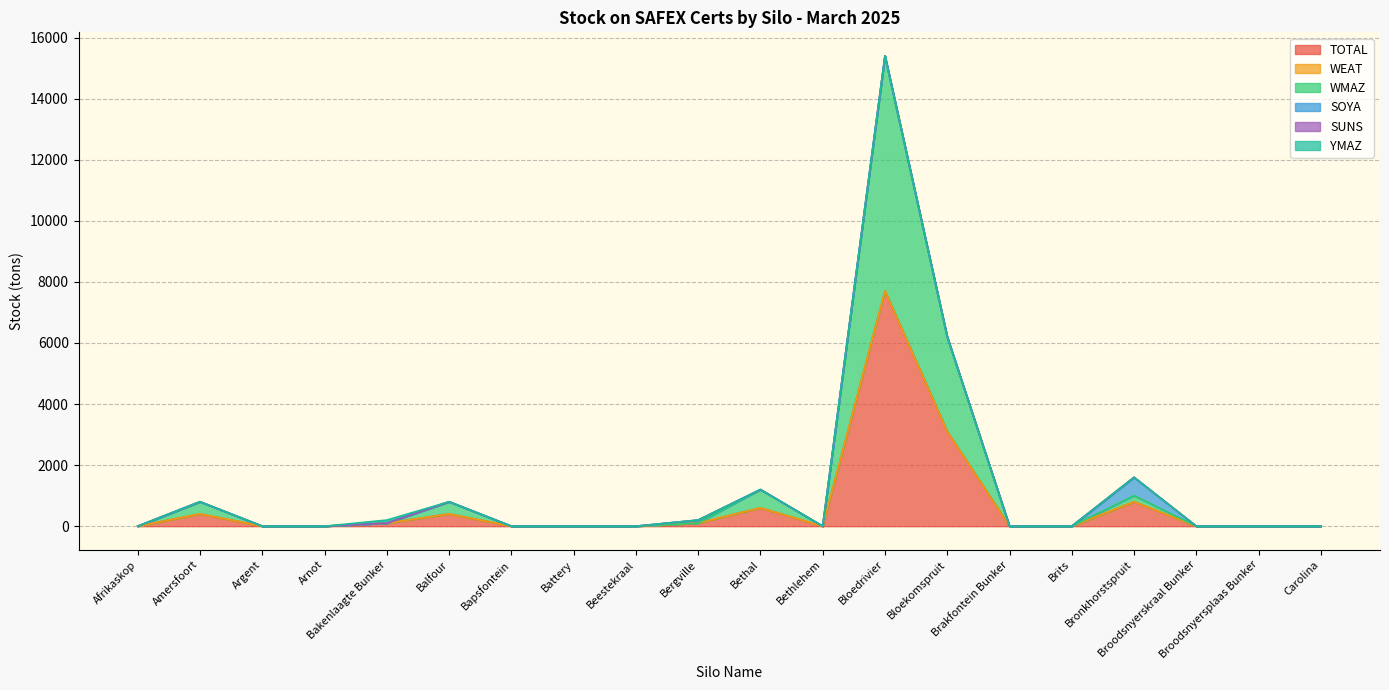

Which series has the largest range (max minus min)?

TOTAL